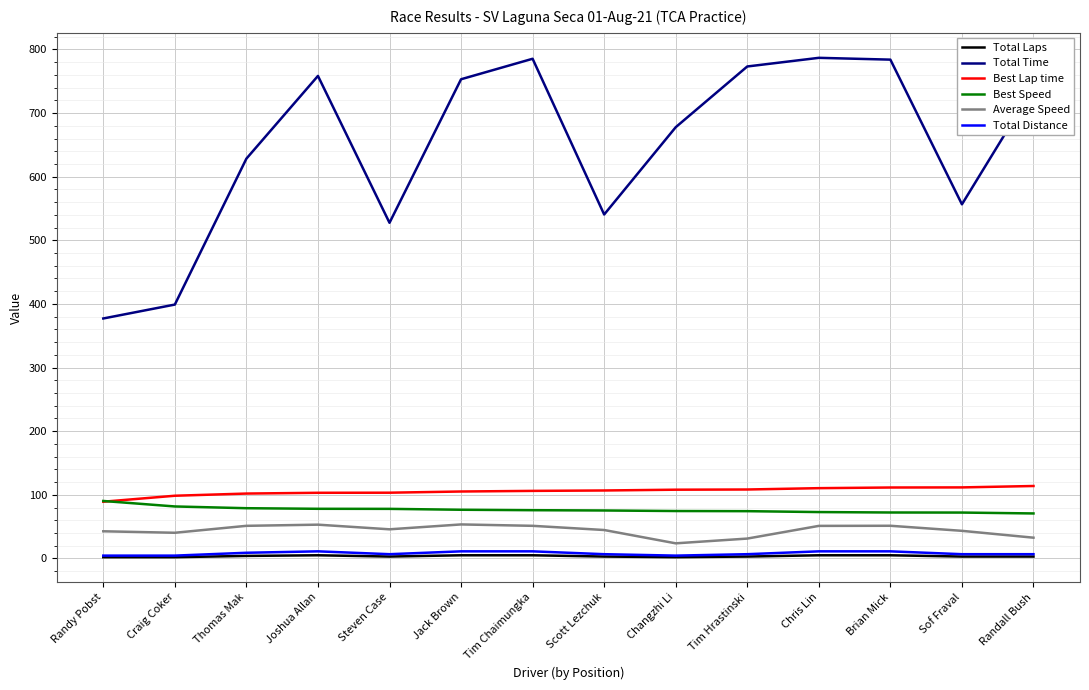

Is the value of Total Laps at Brian Mick greater than the value of Best Lap time at Jack Brown?

No